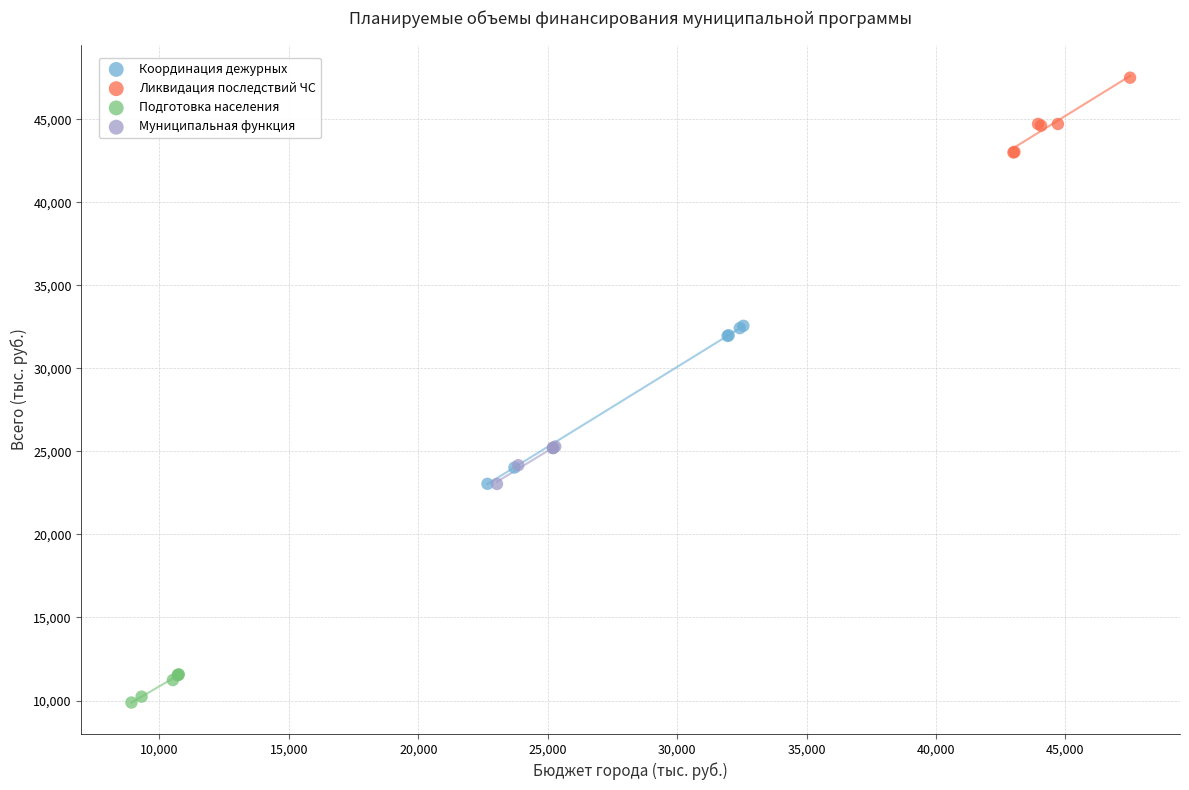

Which series contains the lowest Y value?

Подготовка населения